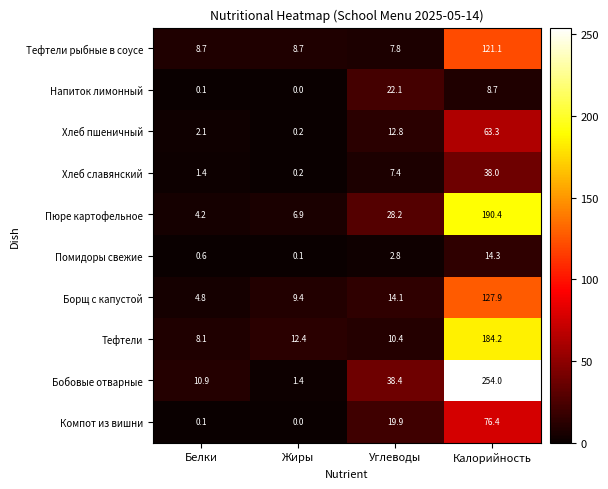

List the series in order of their peak value, lowest first.

Помидоры свежие, Напиток лимонный, Хлеб славянский, Хлеб пшеничный, Компот из вишни, Тефтели рыбные в соусе, Борщ с капустой, Тефтели, Пюре картофельное, Бобовые отварные